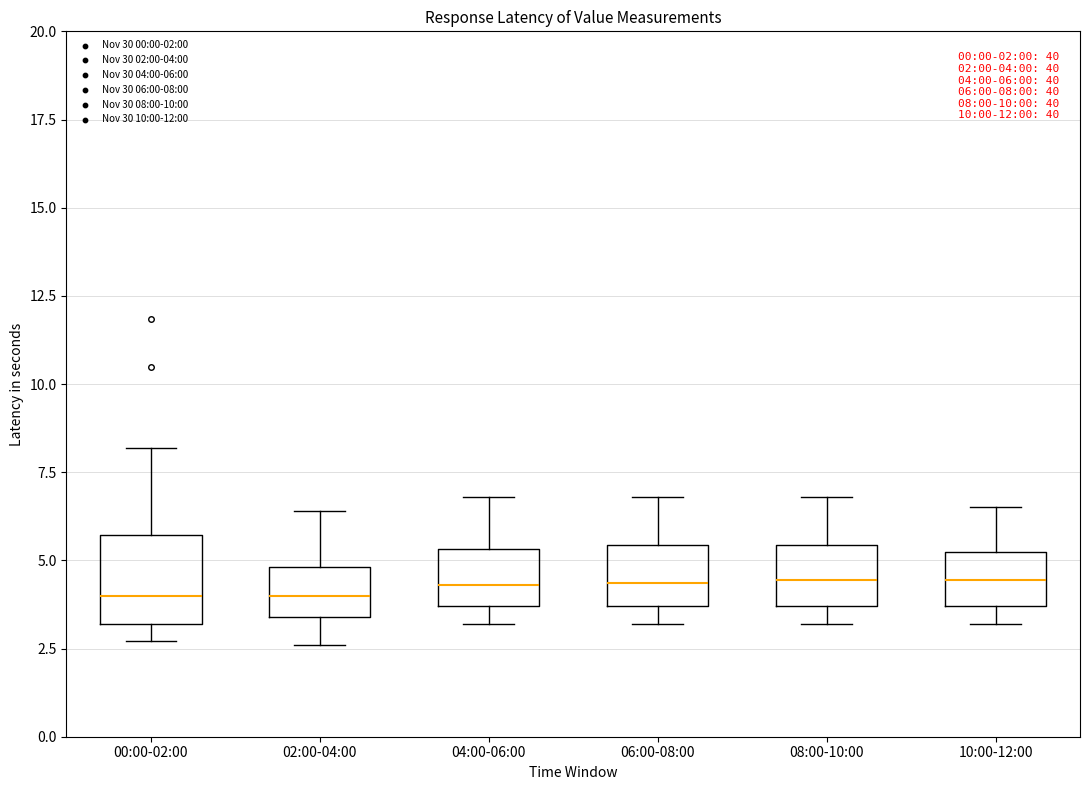

Which box is the tallest, from its lower edge to its upper edge?

00:00-02:00